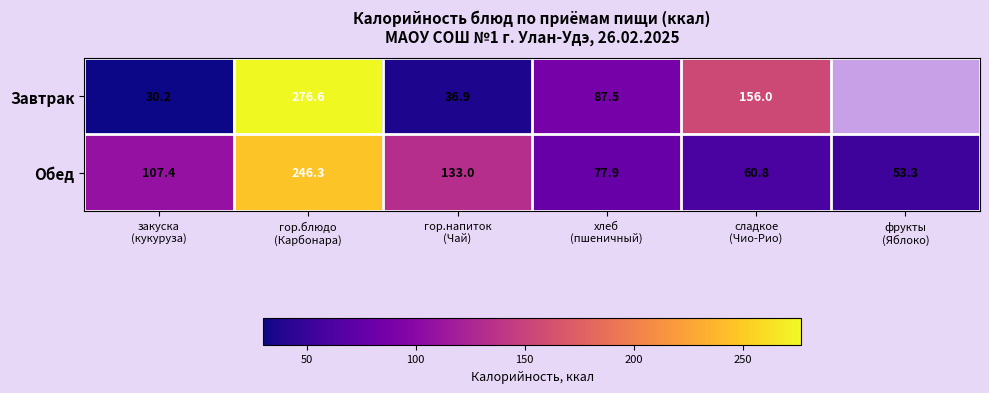

What is the maximum value shown in the chart?

276.6